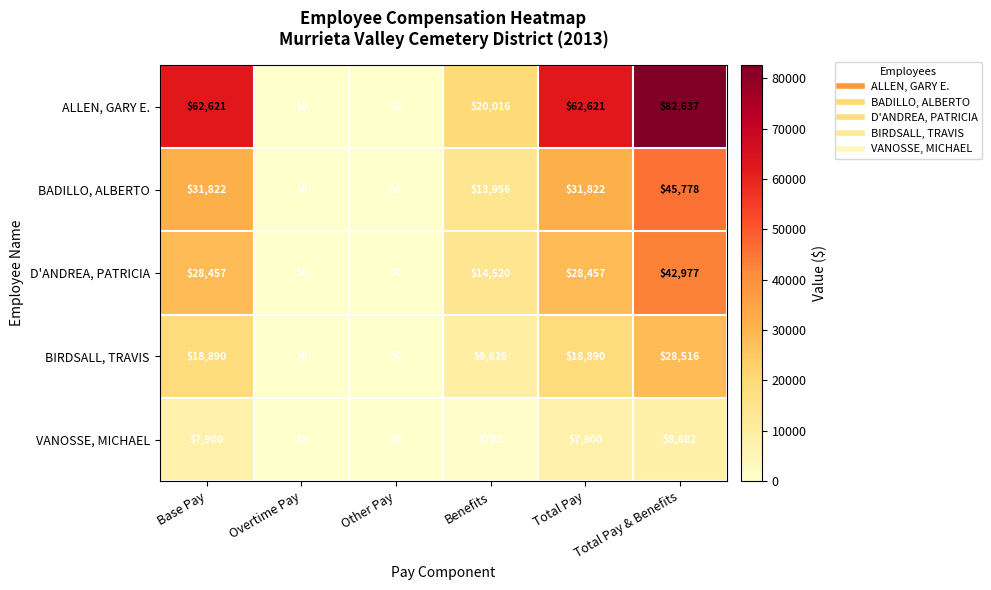

At which category is the sum across all series the highest?

Total Pay & Benefits